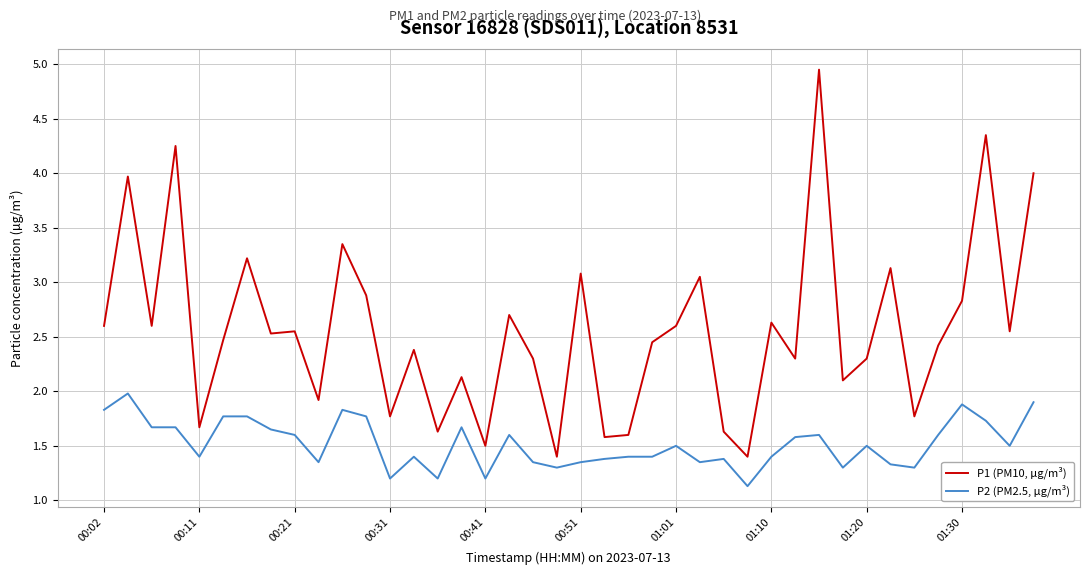

At how many categories does at least one series exceed 2?

29